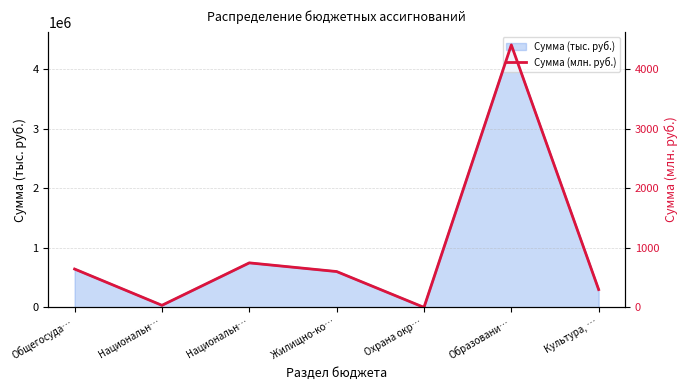

Approximately how many times larger is the value at Общегосуда… compared to Национальн…?

18.1